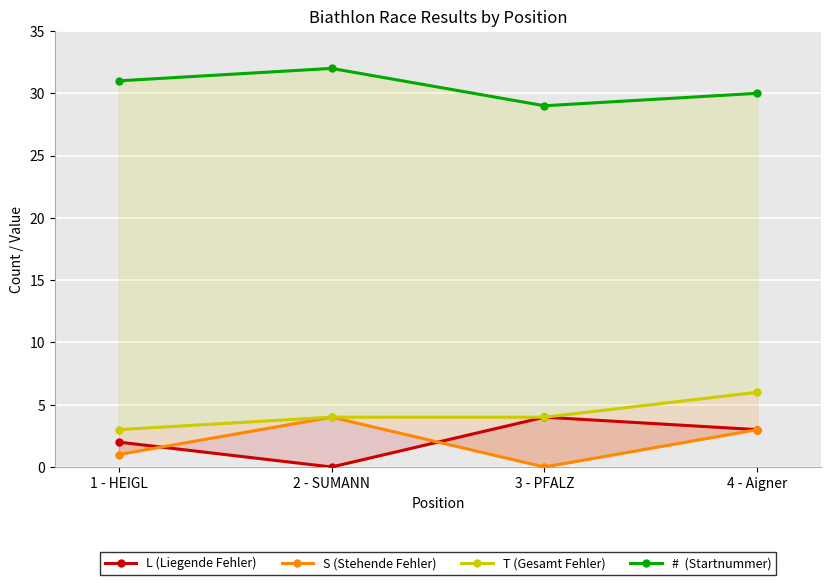

How many interior local valleys does the L (Liegende Fehler) series have?

1